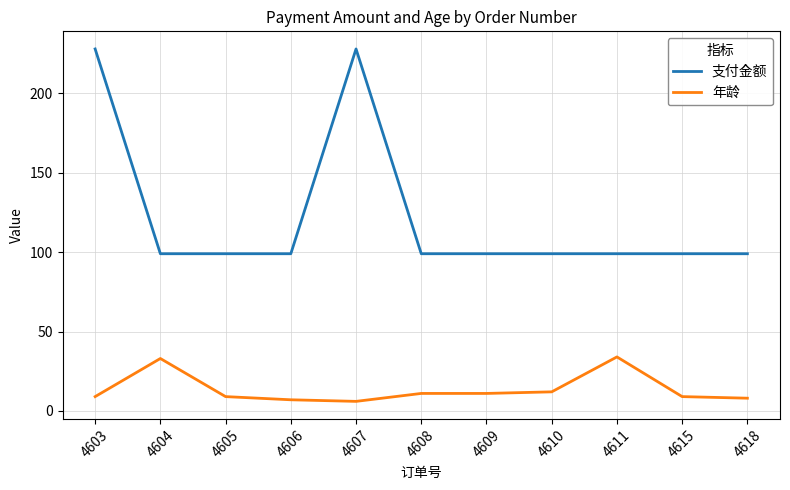

What is the maximum value shown in the chart?

228